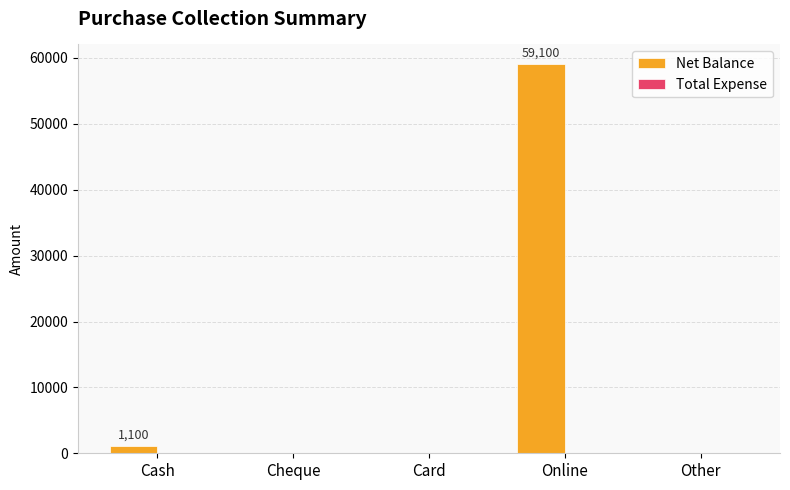

Count the number of categories in the chart.

5